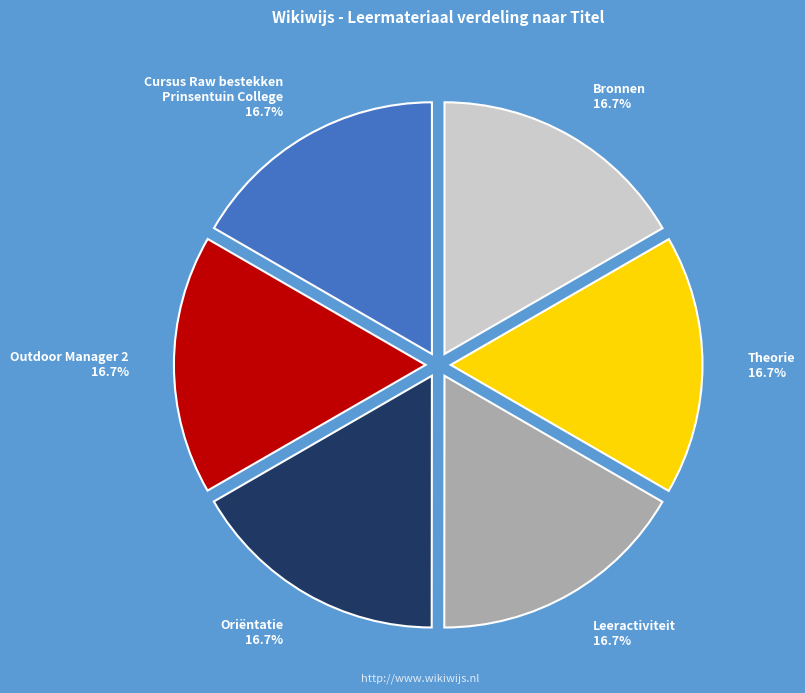

Does Outdoor Manager 2 represent more than half of the total?

No